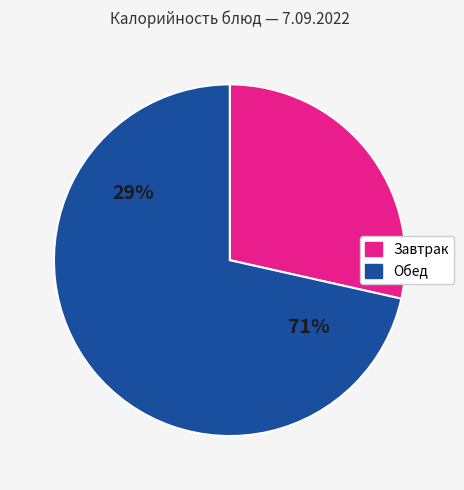

The пшеничный (хлеб) slice represents 18% of the pie. True or false?

False